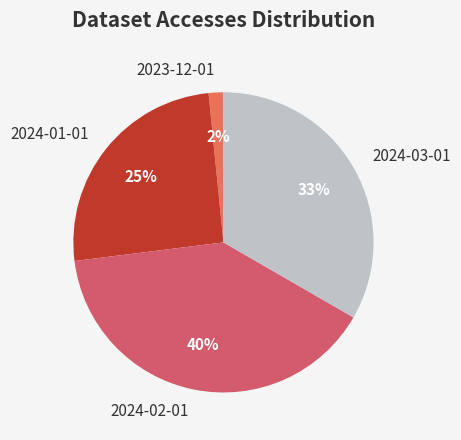

True or false: 2024-03-01 accounts for 33% of the total.

True